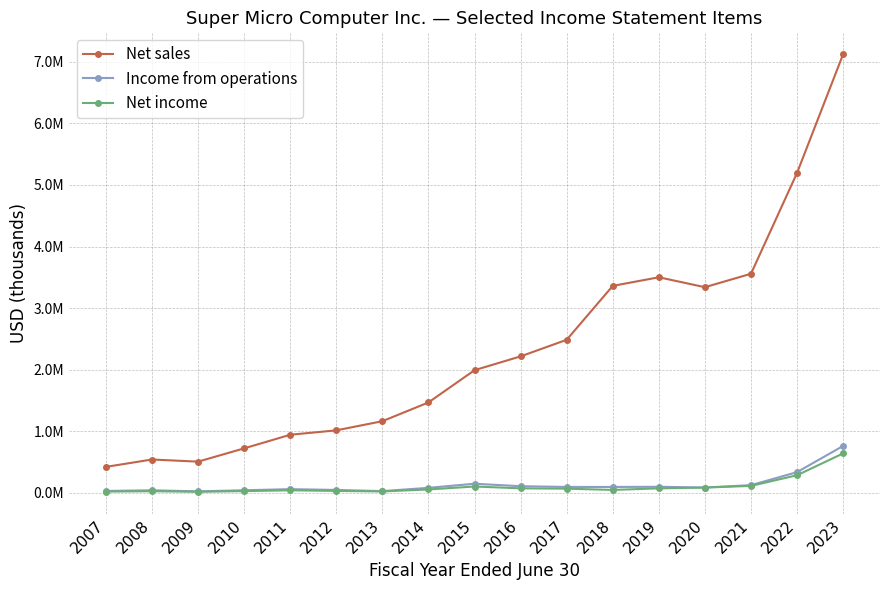

What is the difference between the highest and lowest values at 2012?

984021